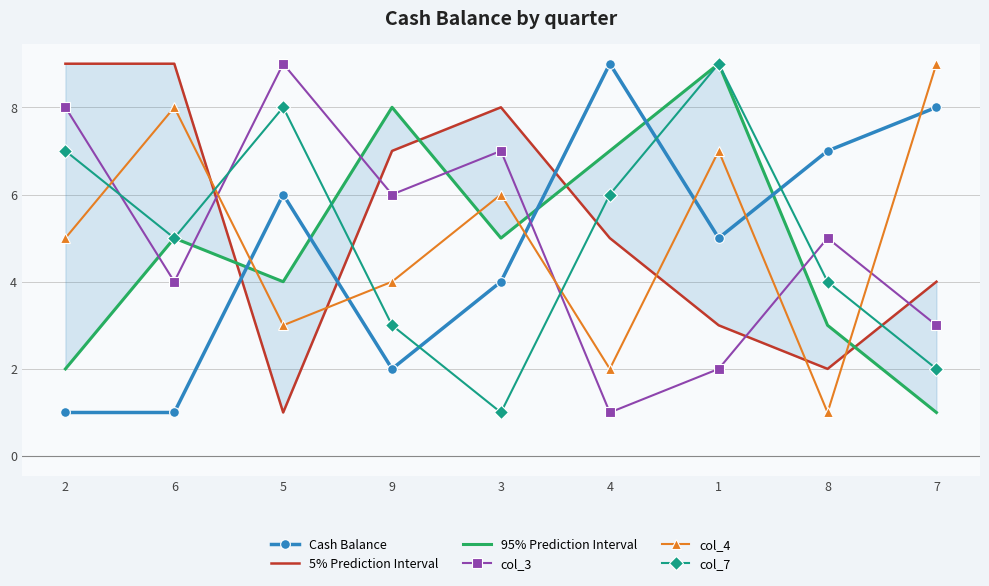

What position from the left is 3?

5